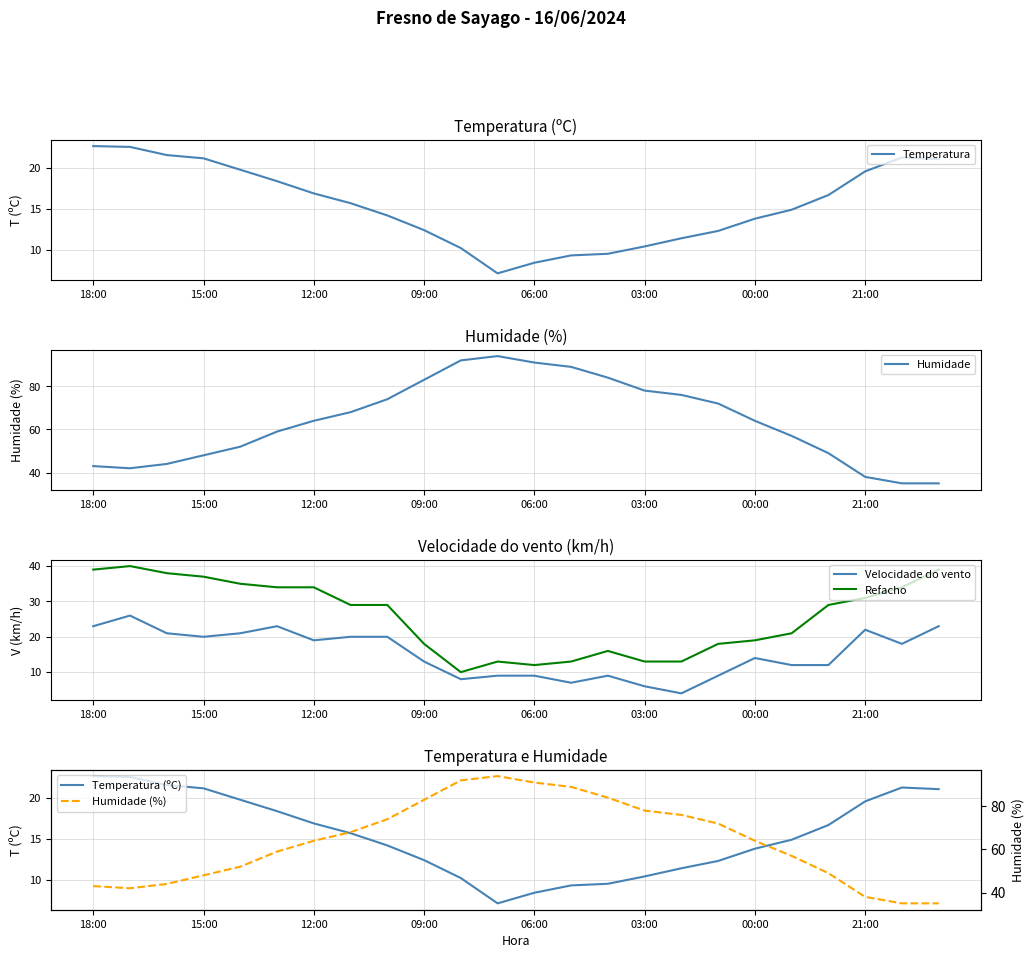

True or false: Temperatura (ºC) and Humidade cross at least once.

False